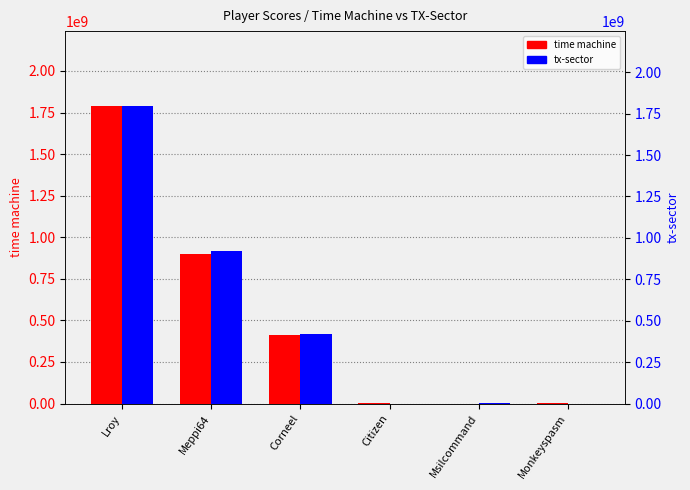

How many values in time machine are above zero?

5